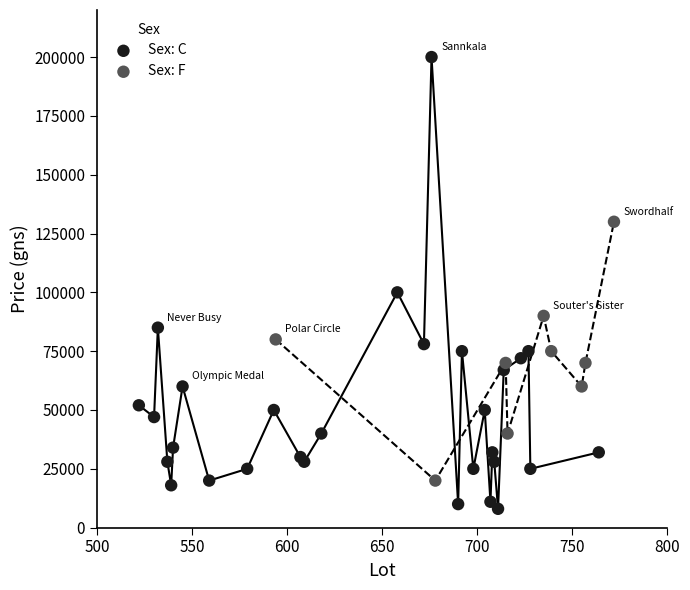

Which series contains the lowest Y value?

Sex: C